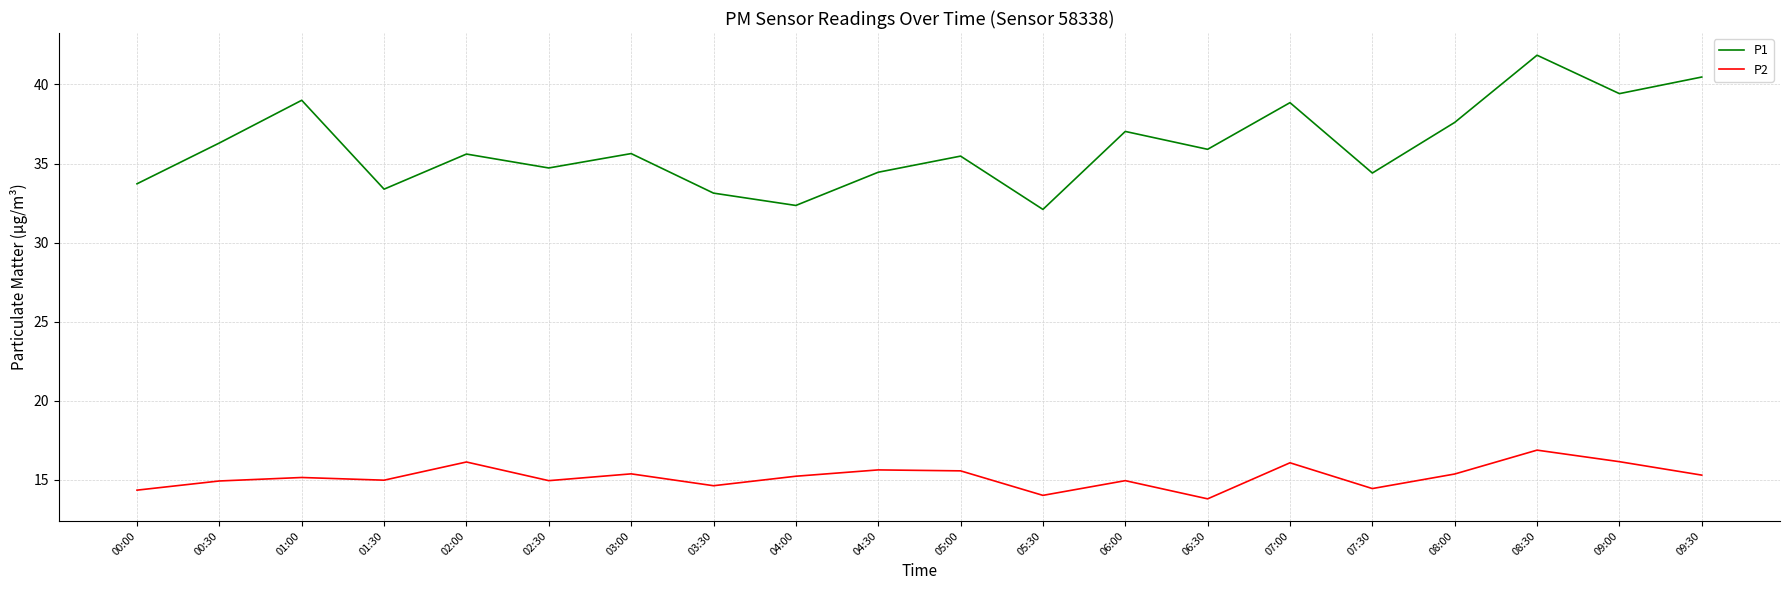

At 00:30, list the series in order from smallest to largest.

P2, P1